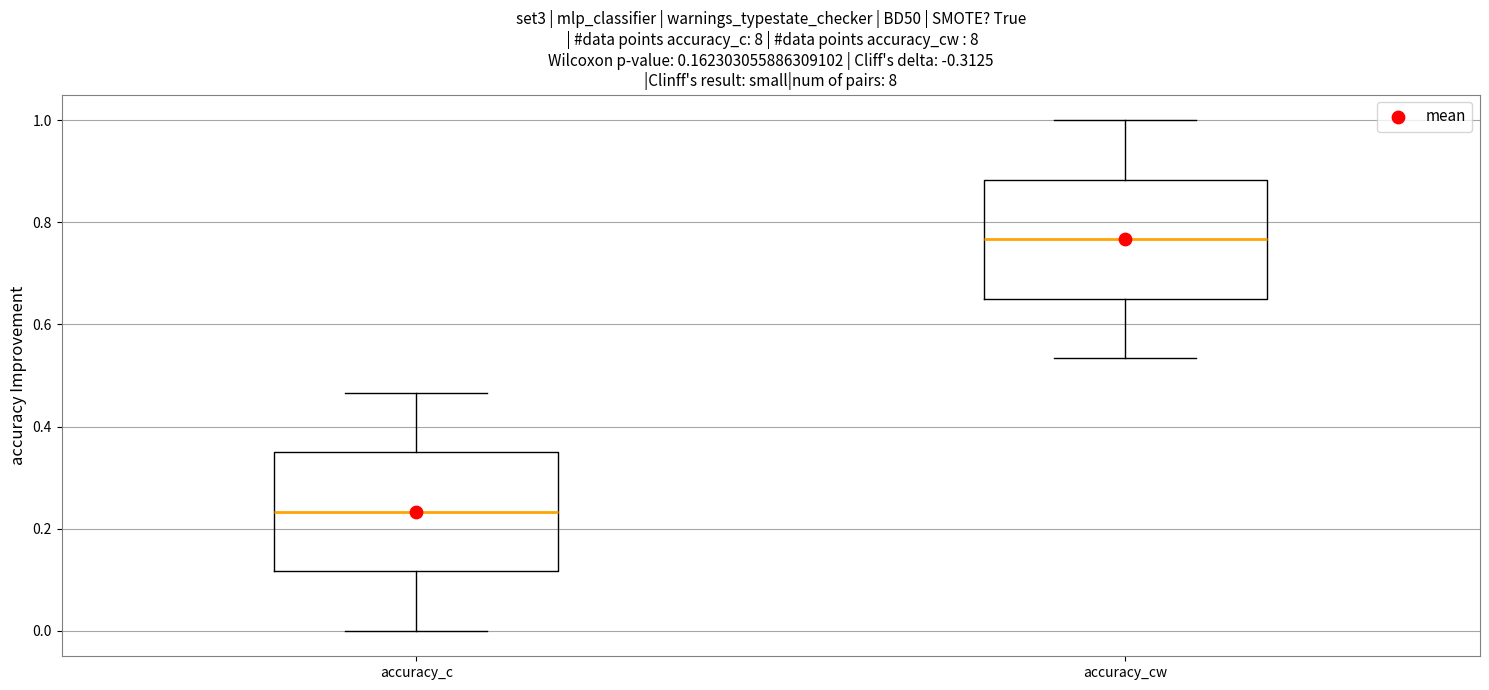

Reading left to right, transcribe this box plot: for each box, give where its median line is, the range the box spans, and where its two whiskers end, as read against the y-axis. The values are not printed on the chart, so give them approximately, as read against the axis.

accuracy_c: median 0.24, box 0.12 to 0.36, whiskers 0.00 to 0.46
accuracy_cw: median 0.76, box 0.66 to 0.88, whiskers 0.54 to 1.00